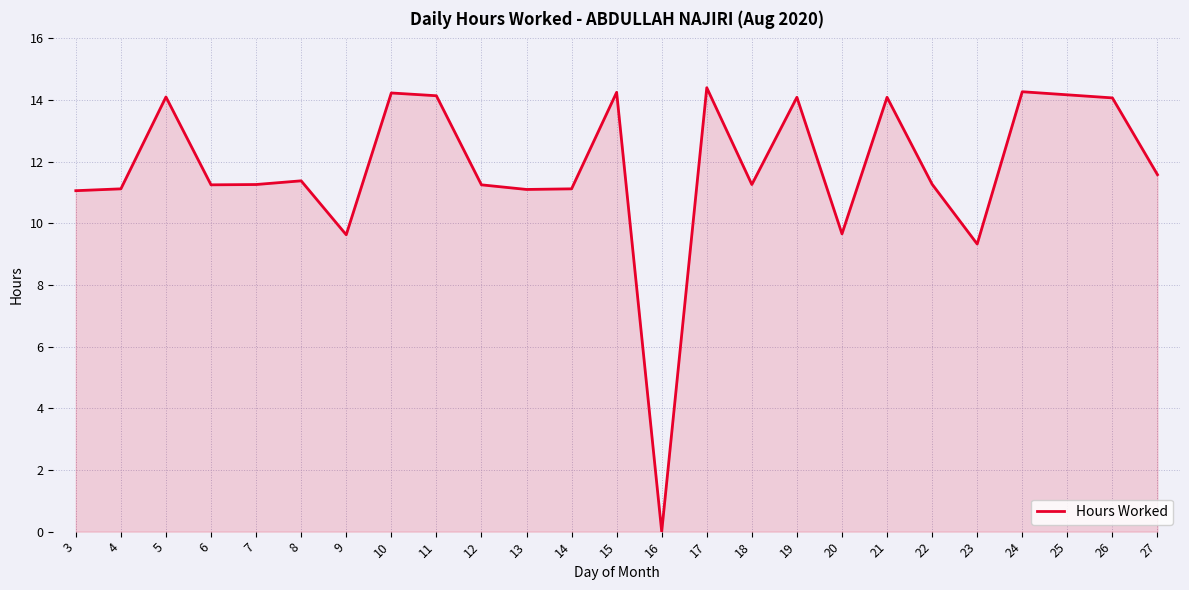

The chart shows a value of 11.1 at 3. True or false?

True